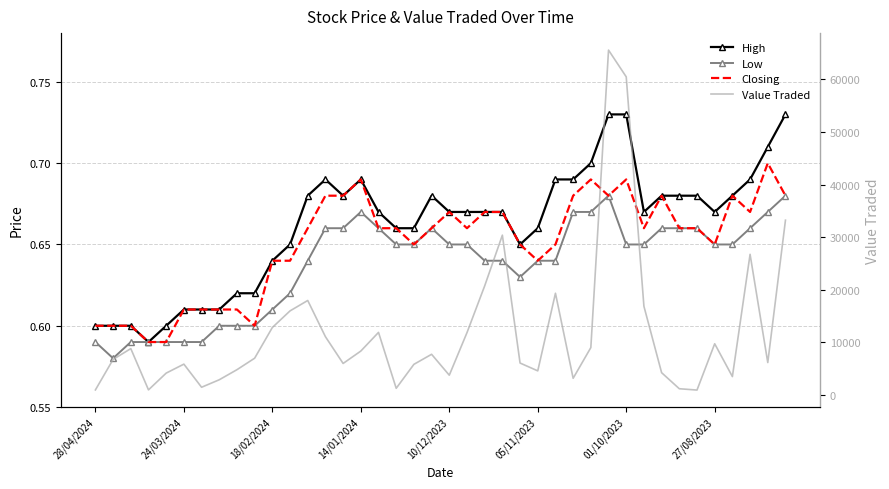

At which category does Closing reach its first local valley?

9